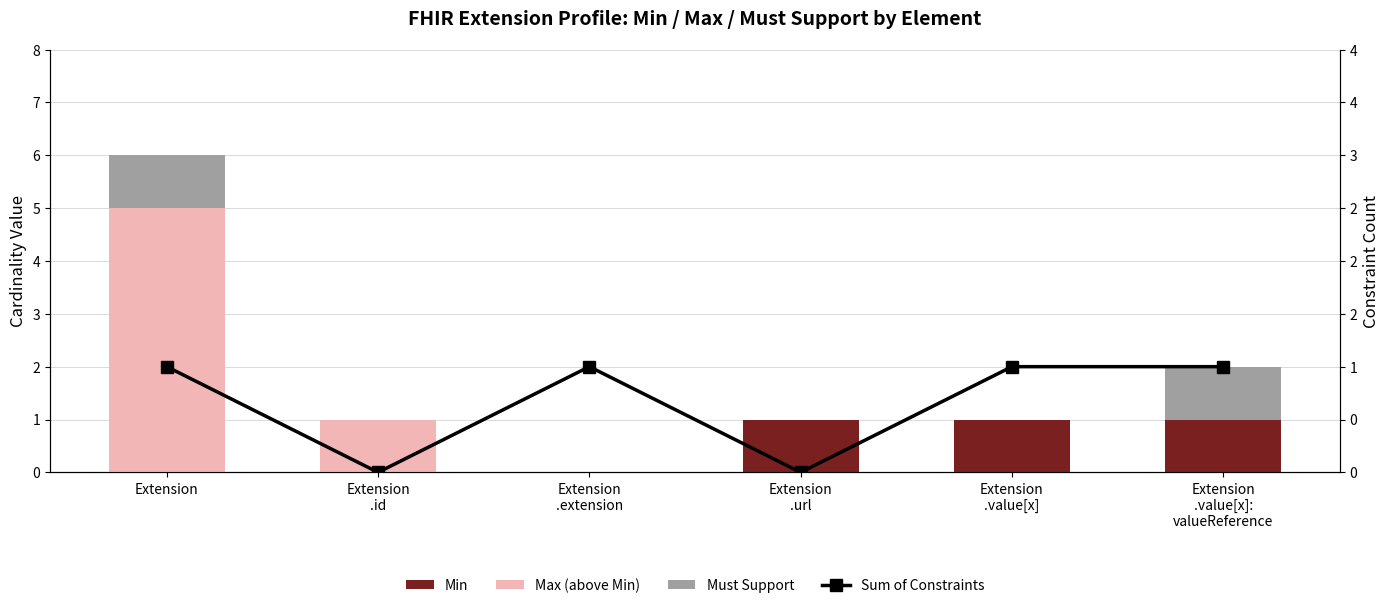

Reading left to right, what are all the values shown in this chart?

Min: Extension=0	Extension
.id=0	Extension
.extension=0	Extension
.url=1	Extension
.value[x]=1	Extension
.value[x]:
valueReference=1
Max (above Min): Extension=5	Extension
.id=1	Extension
.extension=0	Extension
.url=0	Extension
.value[x]=0	Extension
.value[x]:
valueReference=0
Must Support: Extension=1	Extension
.id=0	Extension
.extension=0	Extension
.url=0	Extension
.value[x]=0	Extension
.value[x]:
valueReference=1
Sum of Constraints: Extension=1	Extension
.id=0	Extension
.extension=1	Extension
.url=0	Extension
.value[x]=1	Extension
.value[x]:
valueReference=1